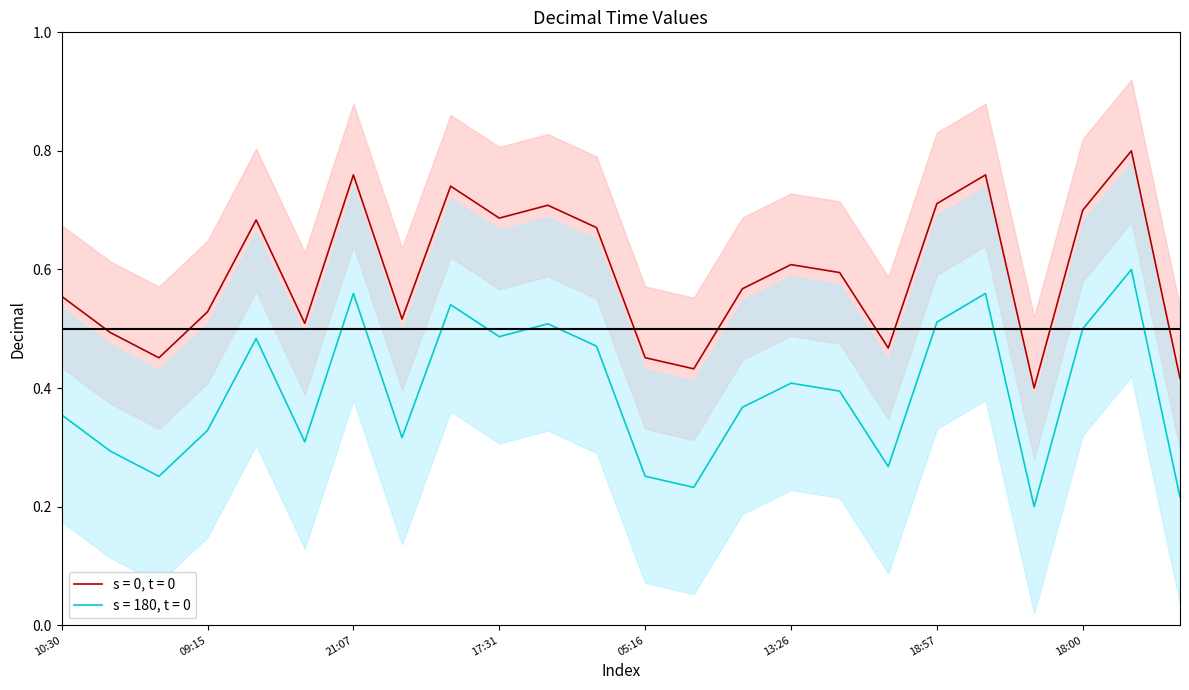

Is it true that the value at 03:36 is 0.4?

True